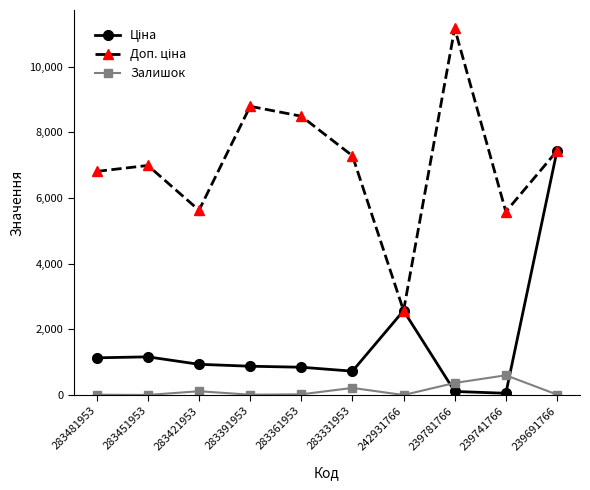

At which category is the sum across all series the highest?

239691766